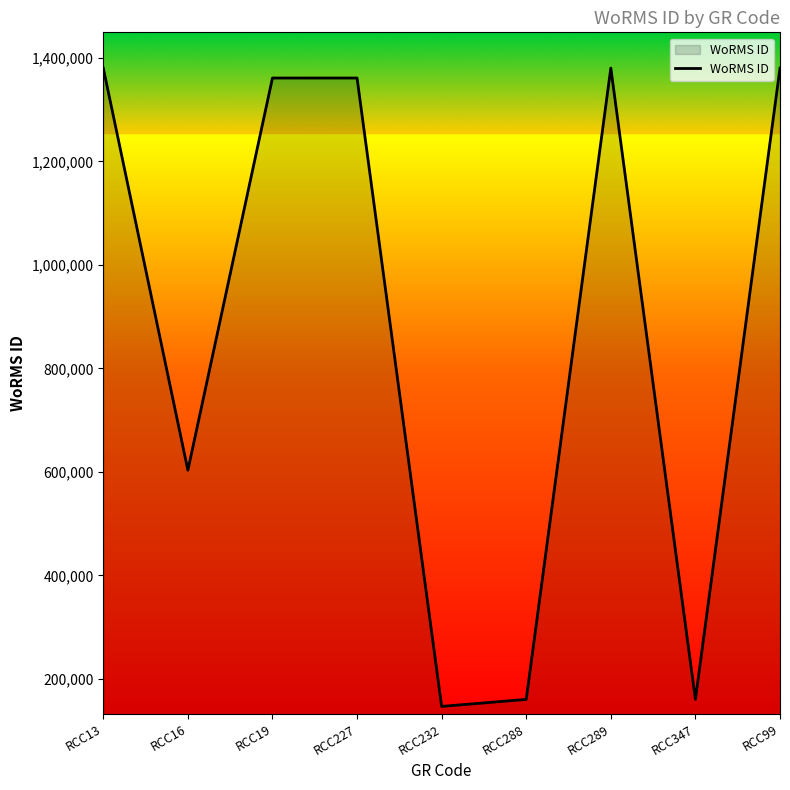

At which label is the value closest to 763698?

RCC16